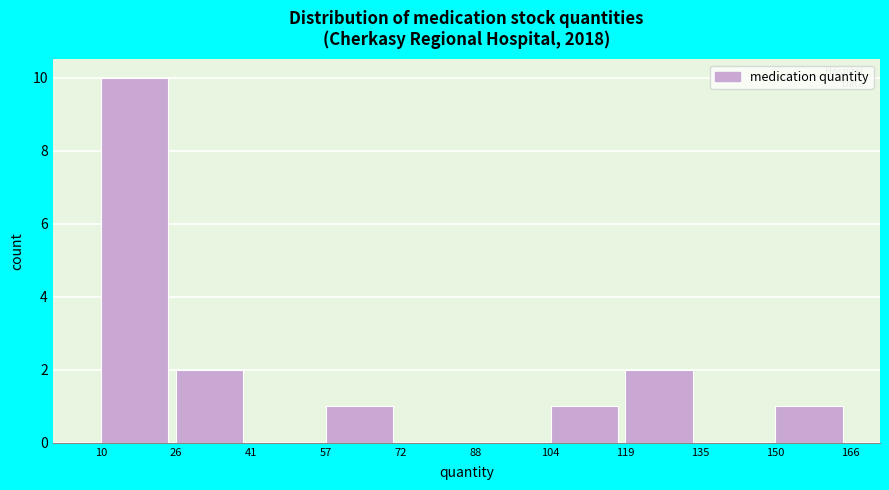

Over which range of the x-axis is the bar tallest?

10 to 26